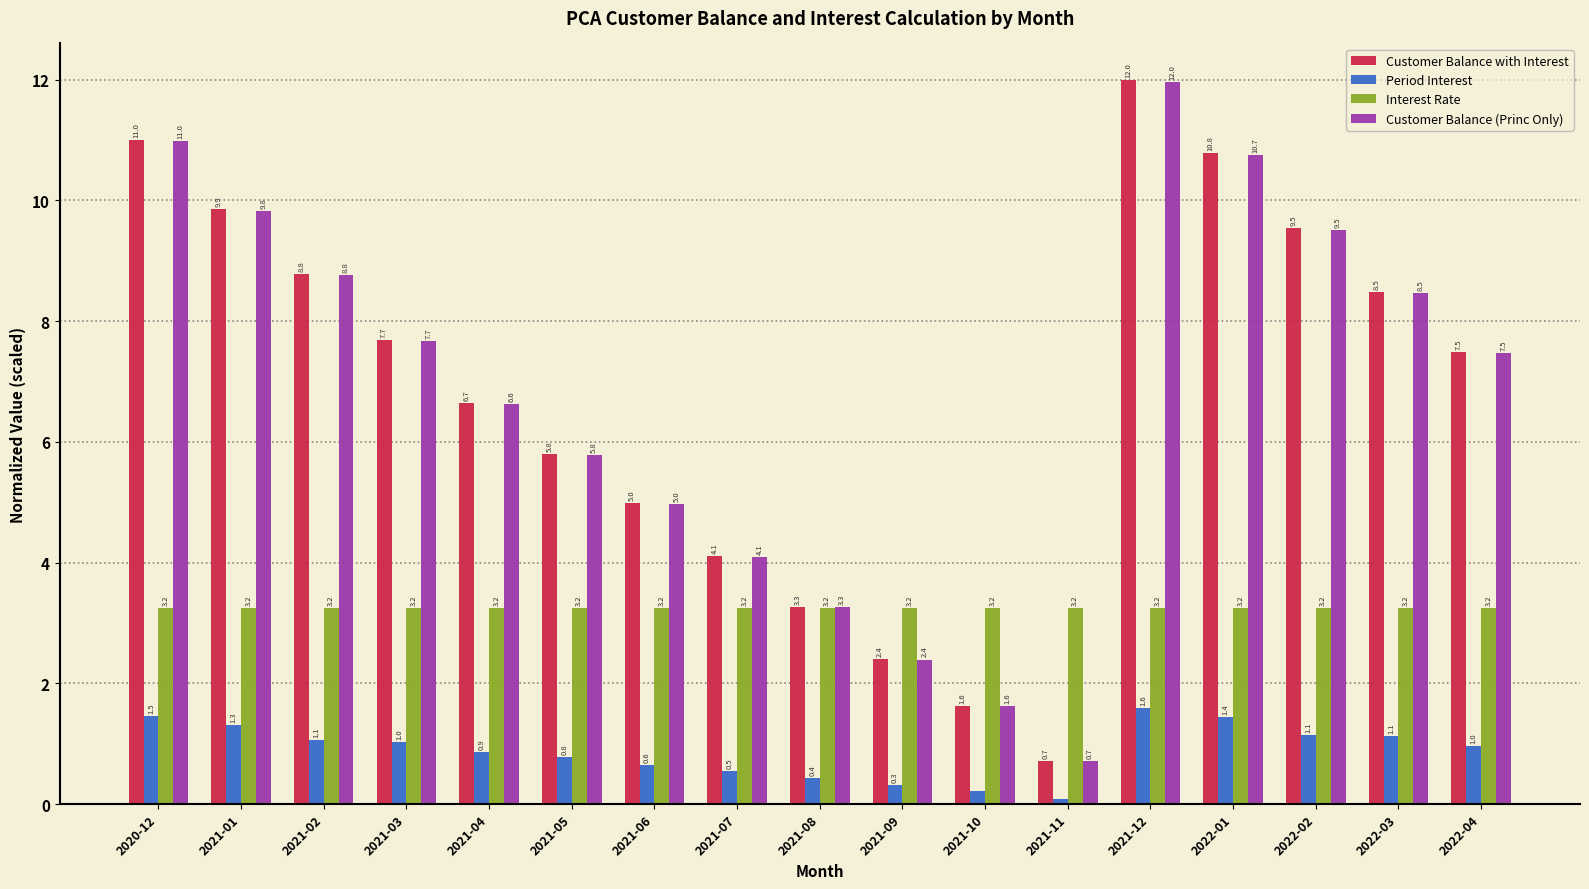

Which series has the largest total across all categories?

Customer Balance with Interest